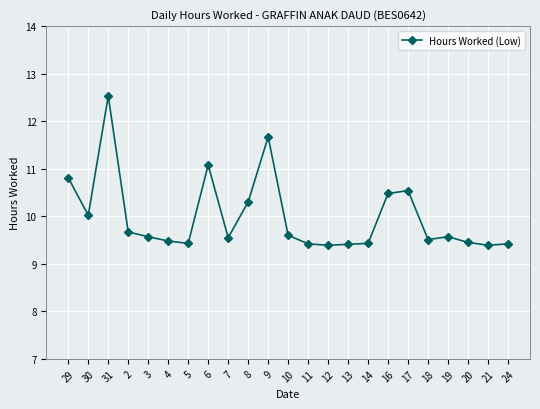

What is the difference between the maximum and second lowest values?

3.1